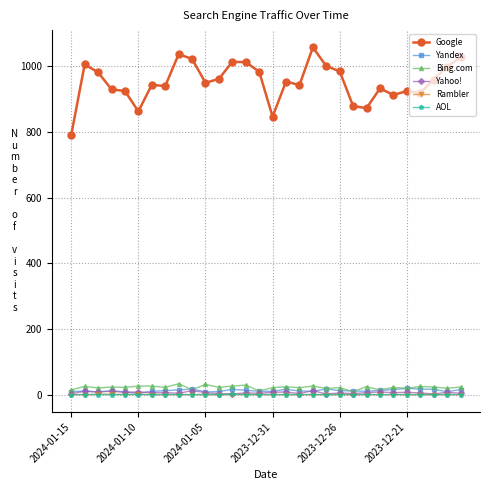

At how many categories does at least one series exceed 286?

30